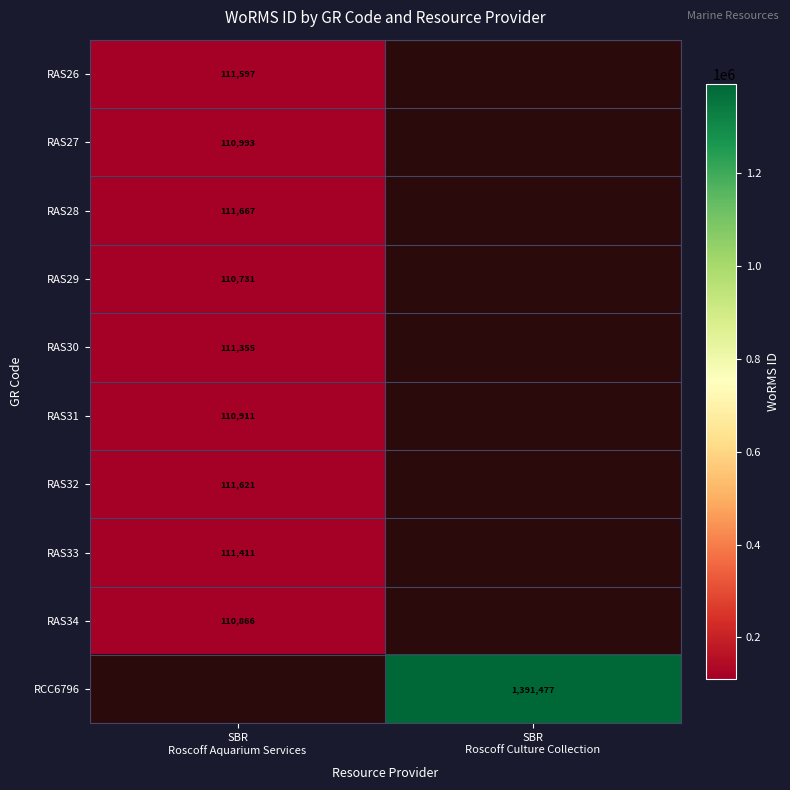

How many distinct data groups are displayed?

10